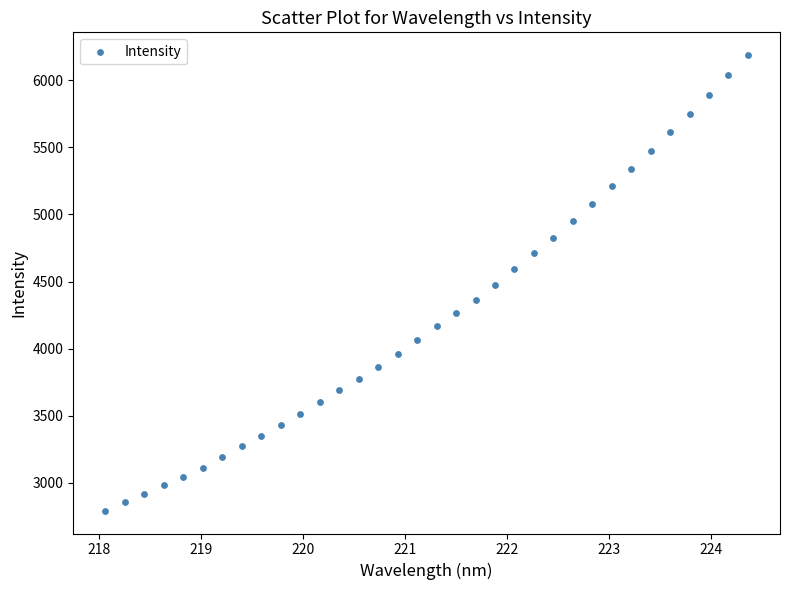

What is the range of Y values (max minus min)?

3394.4